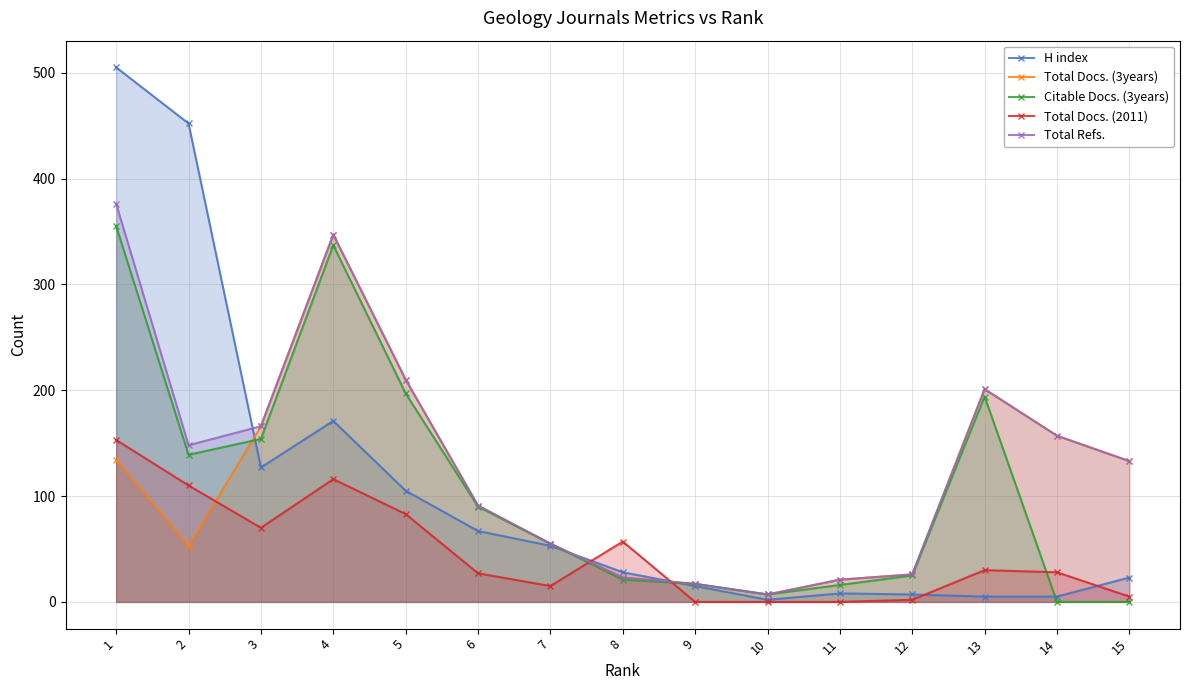

At which label does Total Docs. (2011) first exceed 28?

1